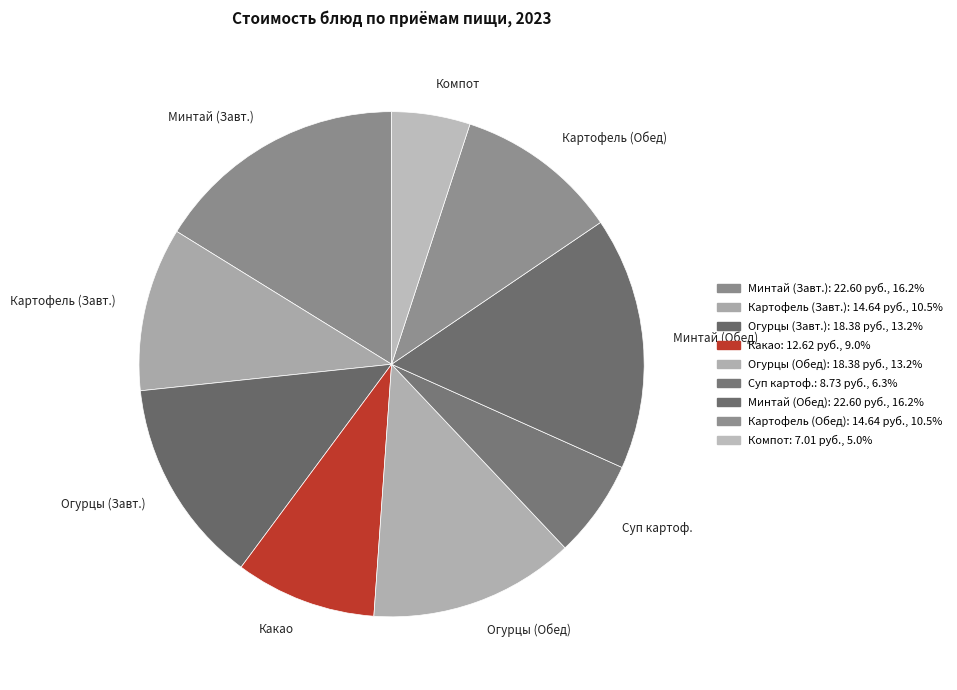

Between Минтай (Обед) and Огурцы (Обед), which is larger?

Минтай (Обед)